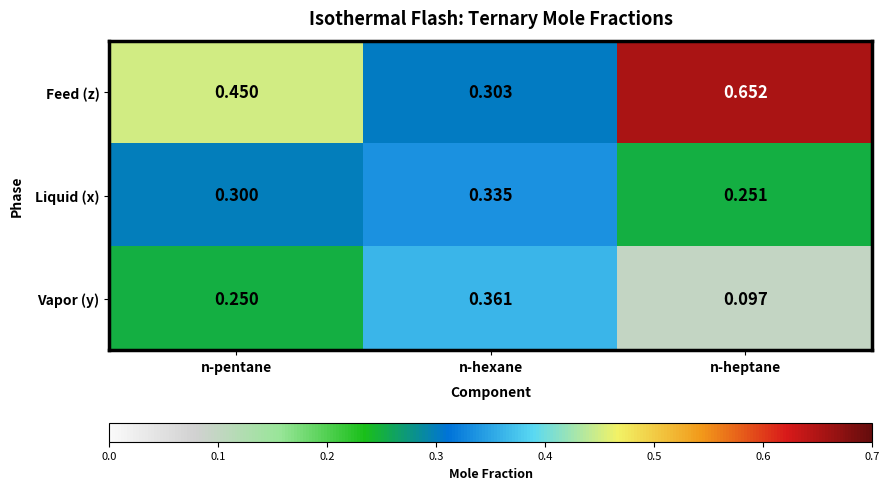

Rank the series by their maximum value, from lowest to highest.

Liquid (x), Vapor (y), Feed (z)